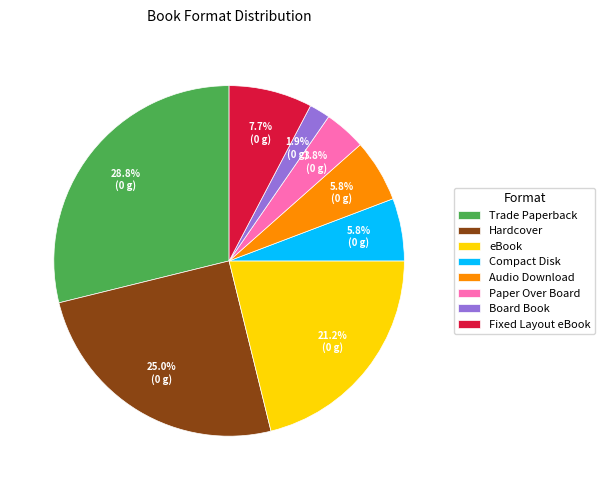

To the nearest percent, what is the combined percentage of Trade Paperback and Compact Disk?

35%